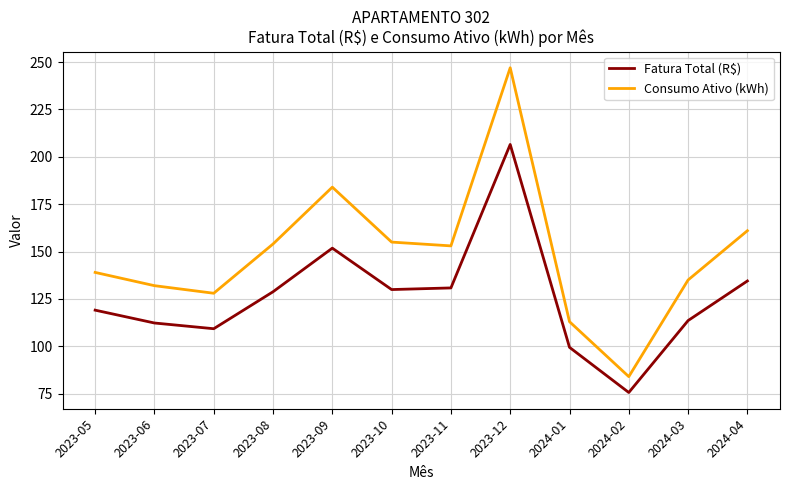

At which label is Consumo Ativo (kWh) closest to 165?

2024-04